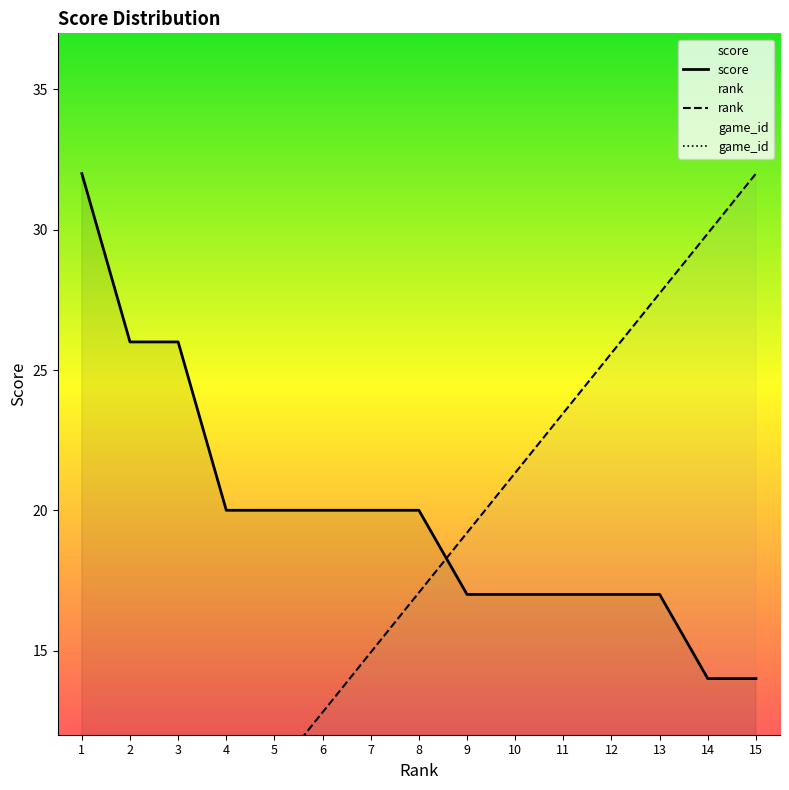

At which category does the chart reach its peak across all series?

15